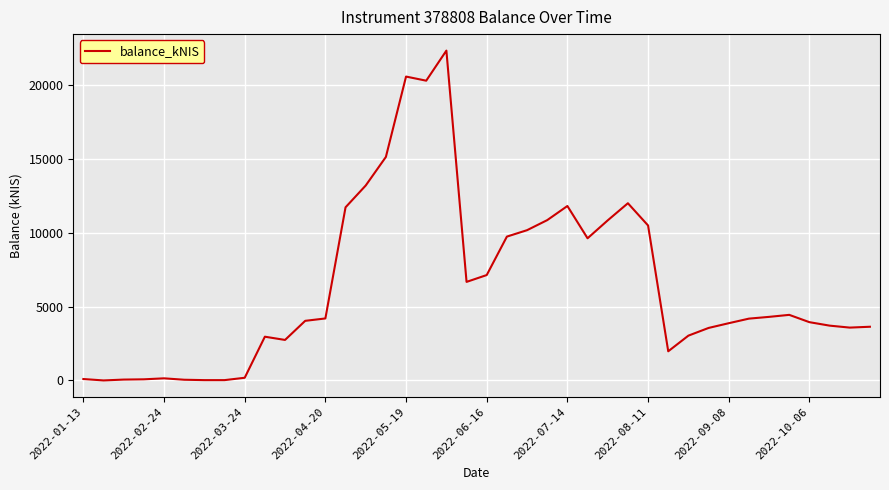

What is the maximum value shown in the chart?

22327.3